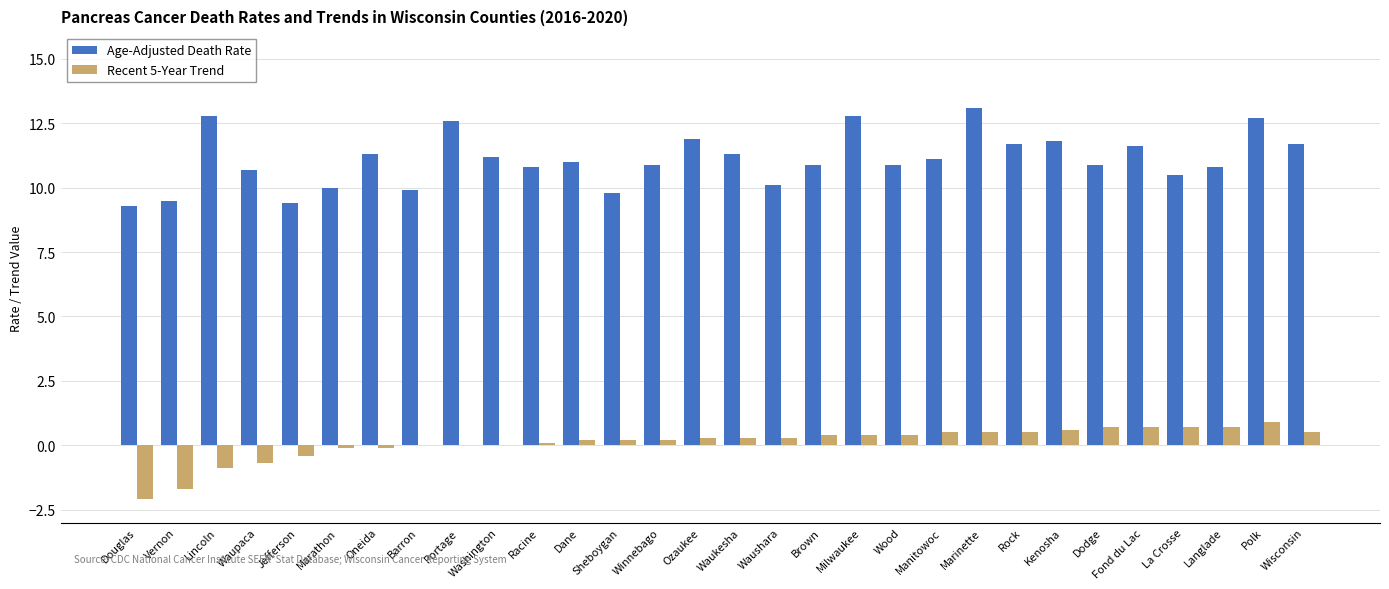

True or false: Age-Adjusted Death Rate has a value of 8.3 at Lincoln.

False